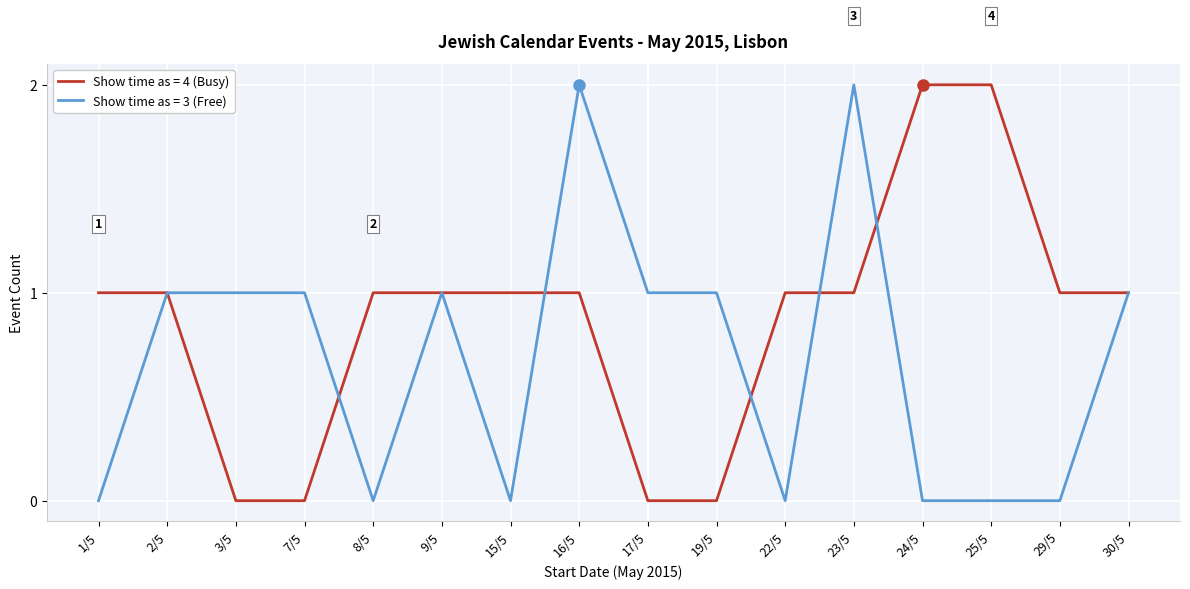

Is it true that Show time as = 3 (Free) equals -1 at 24/5?

False